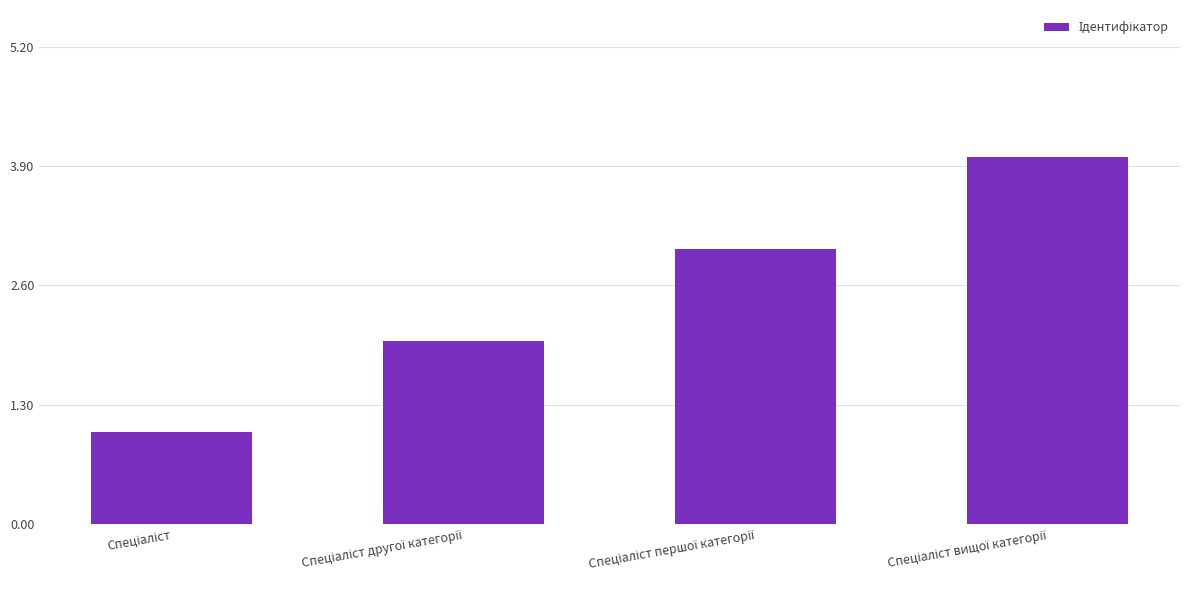

What is the maximum value shown in the chart?

4